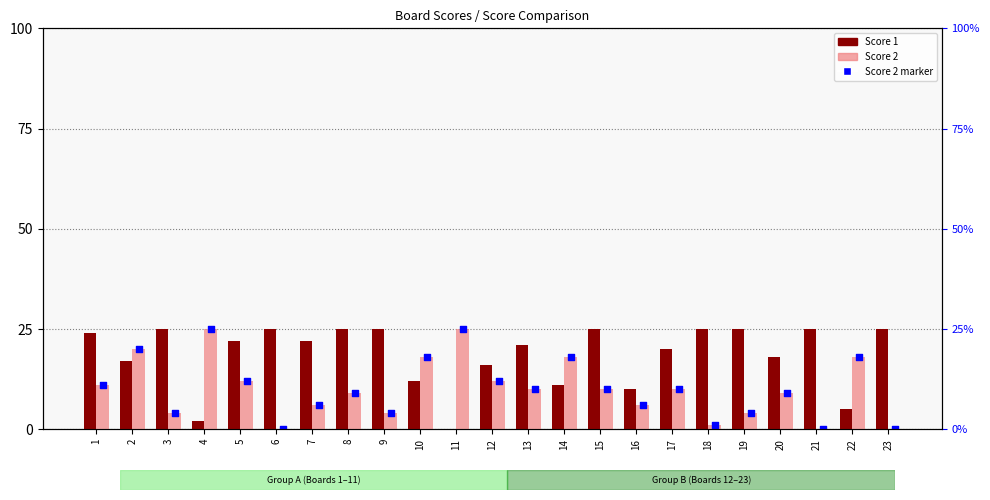

What is the total value across all series at 5?

46